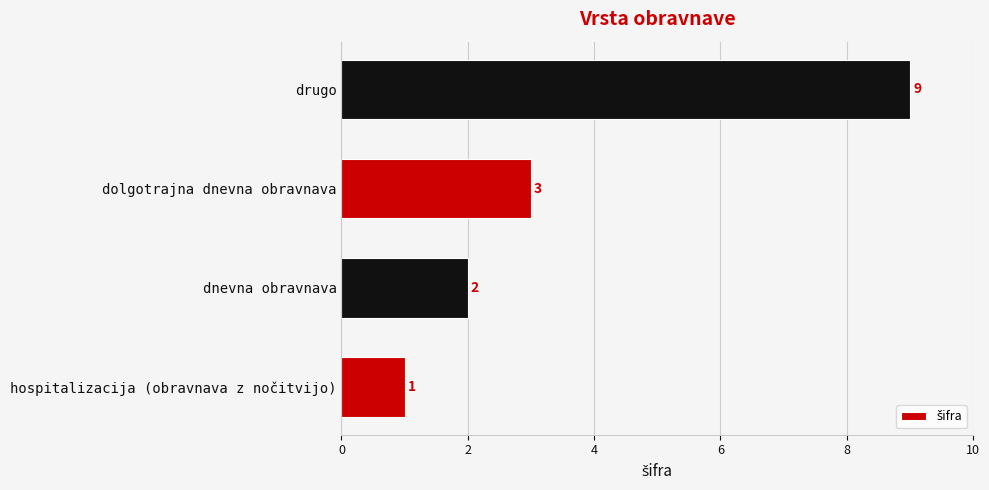

What is the average value?

4